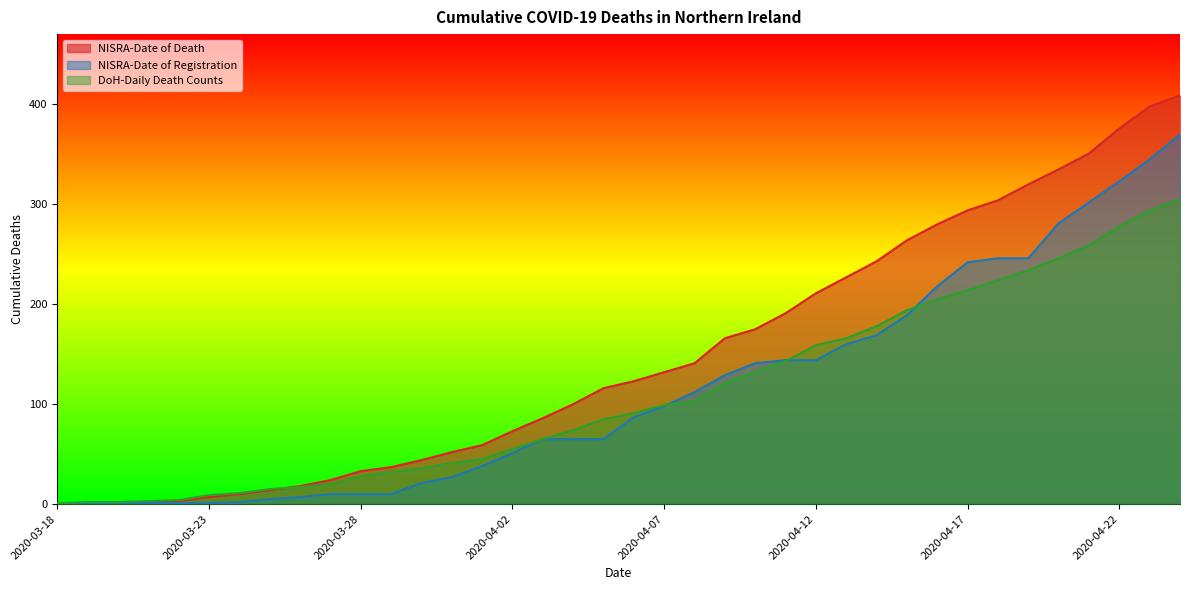

What is the maximum value shown in the chart?

409